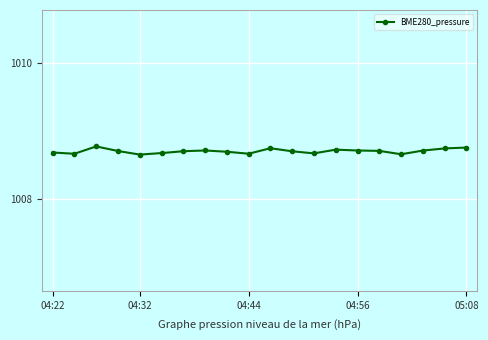

True or false: there are more than 0 points higher than both neighbors.

True